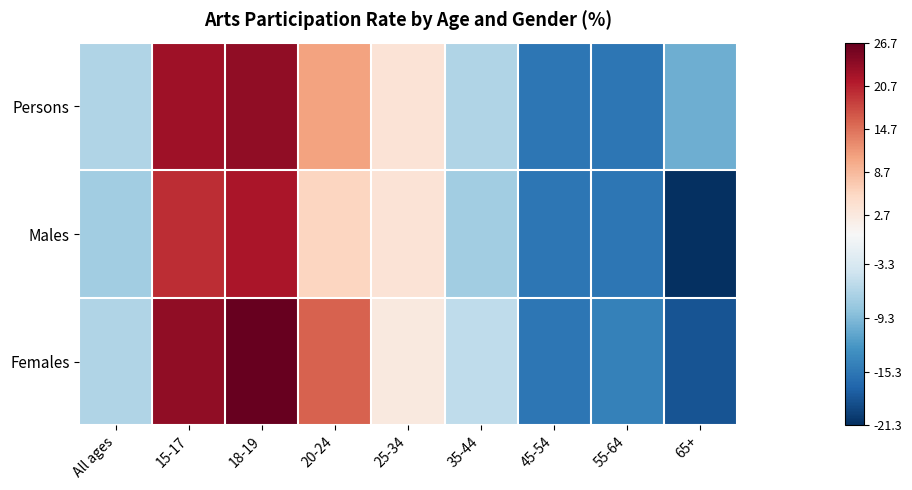

At how many categories does at least one series exceed -16?

9